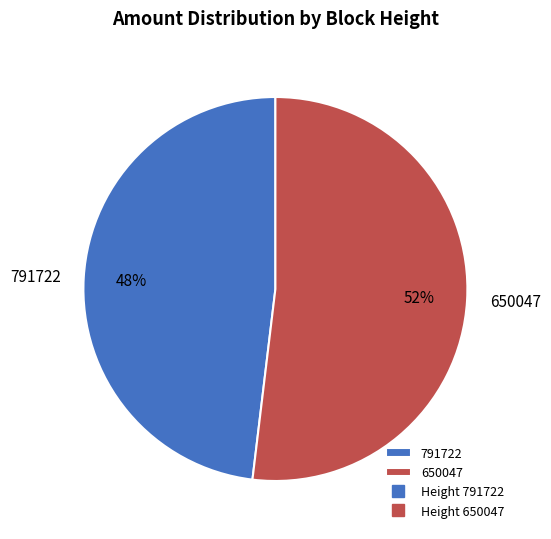

To the nearest percent, what percentage of the pie is 650047?

52%